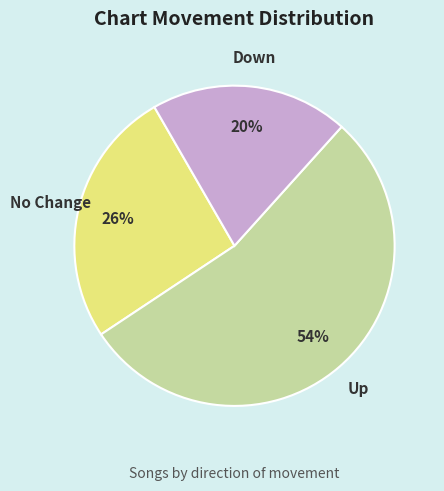

To the nearest percent, what is the difference between the largest and smallest slice percentages?

34%